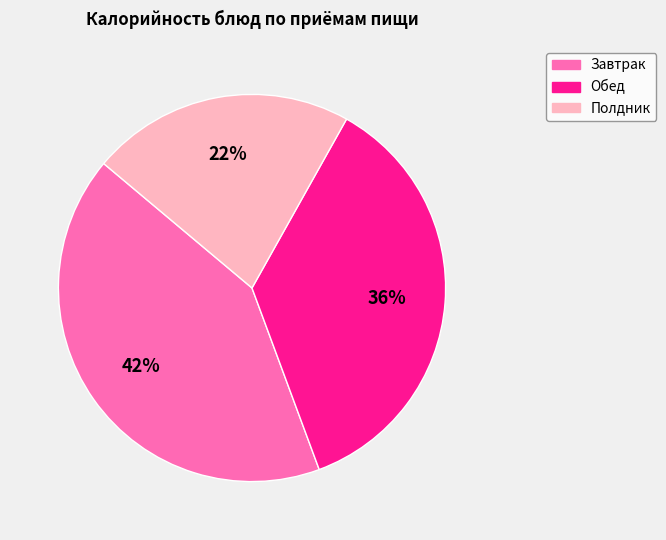

How many segments does this pie chart have?

3